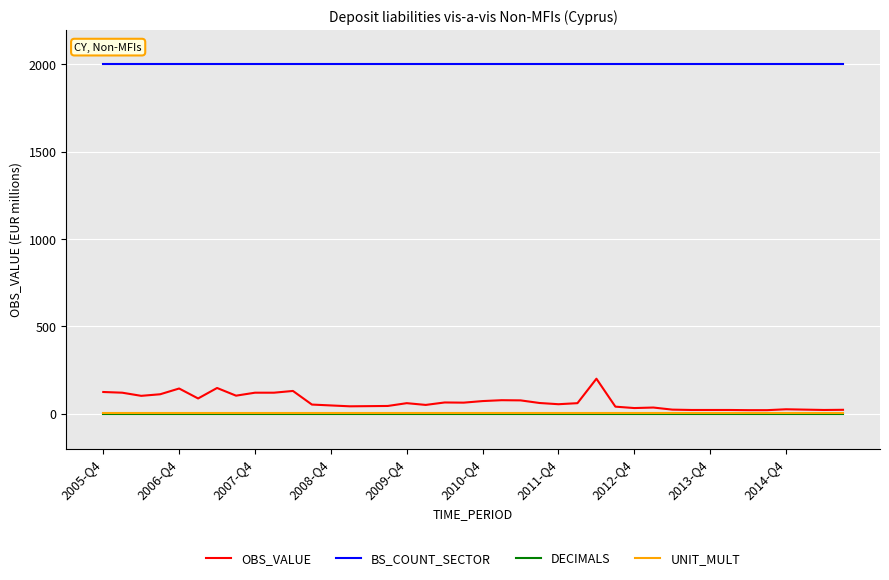

Which series has the largest total across all categories?

BS_COUNT_SECTOR